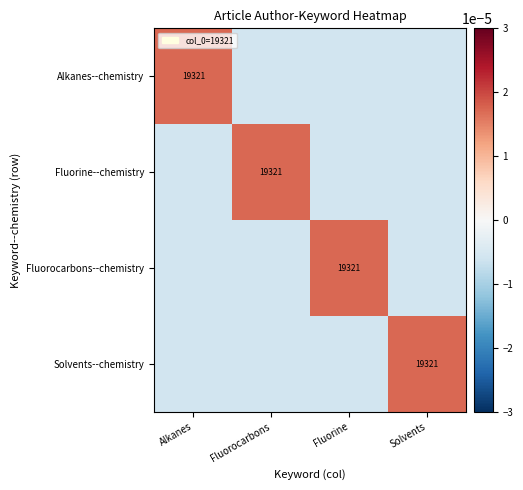

True or false: Solvents--chemistry has a value of 19321.0 at Solvents.

True